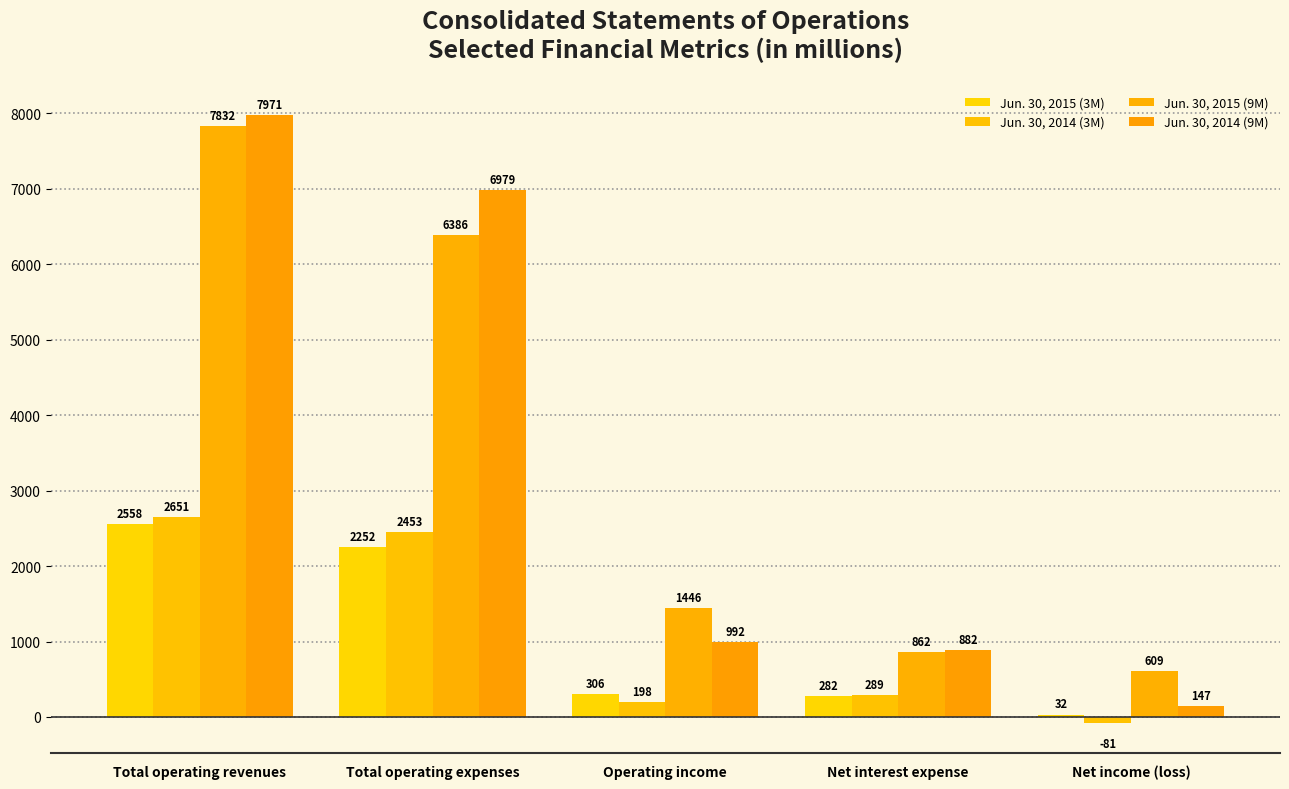

How many bars are there in each group?

4